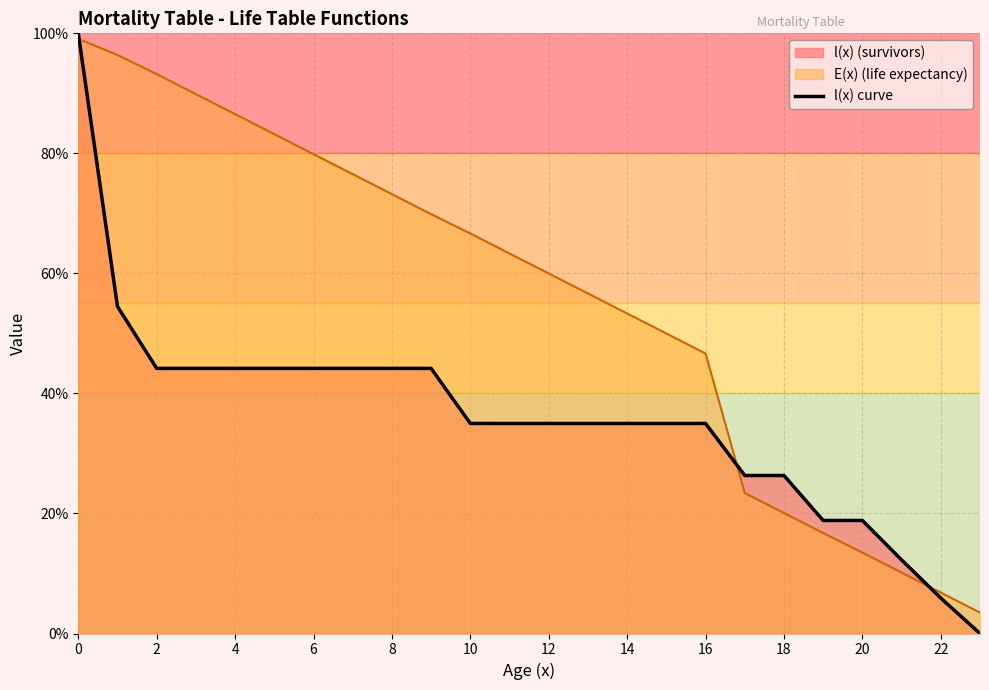

What is the sum of all values?

861.3